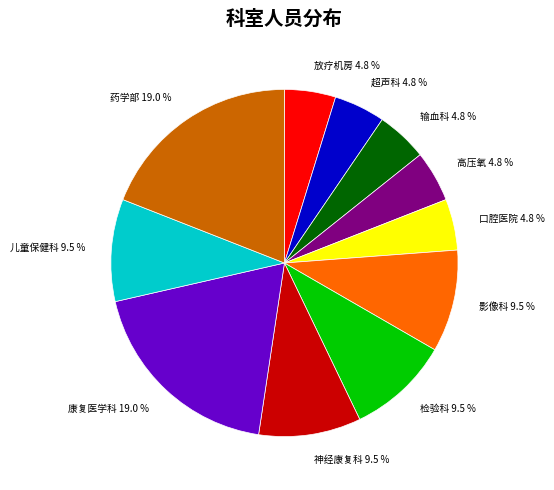

Is the sum of 口腔医院 4.8 % and 超声科 4.8 % greater than half?

No